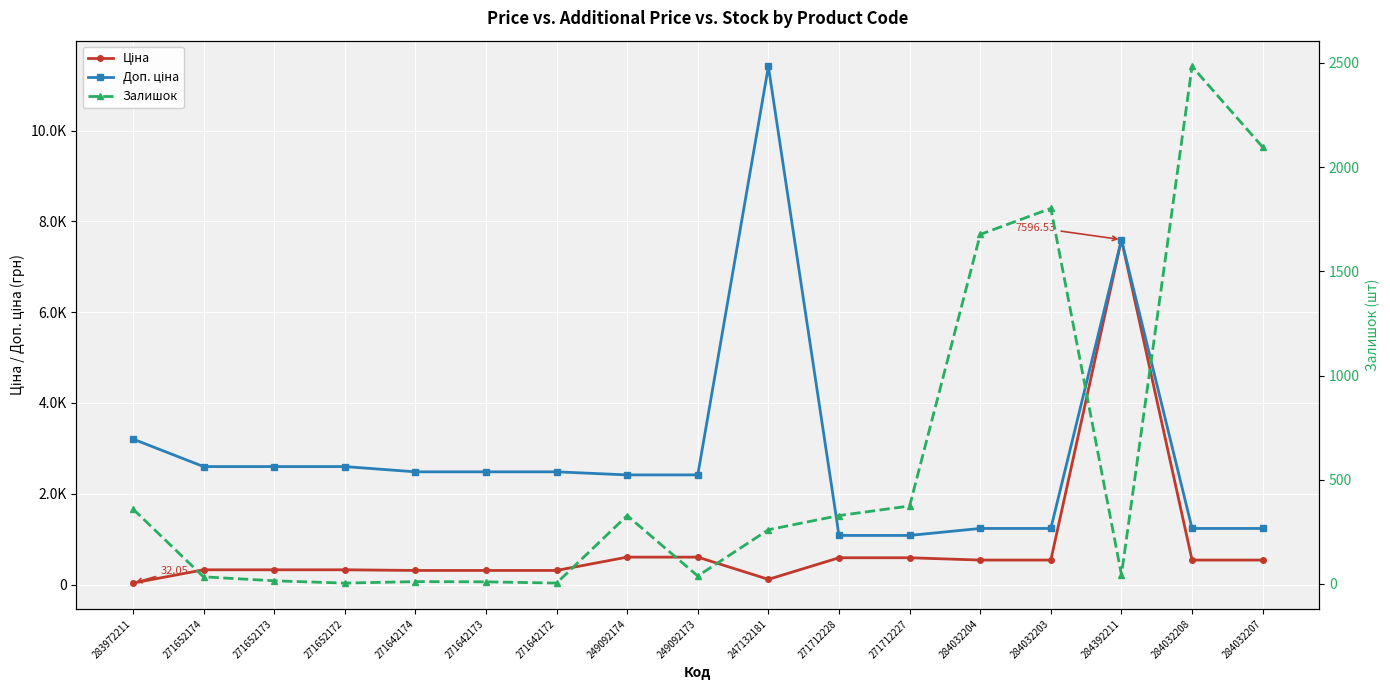

What are all the series names shown in the legend?

Ціна, Доп. ціна, Залишок